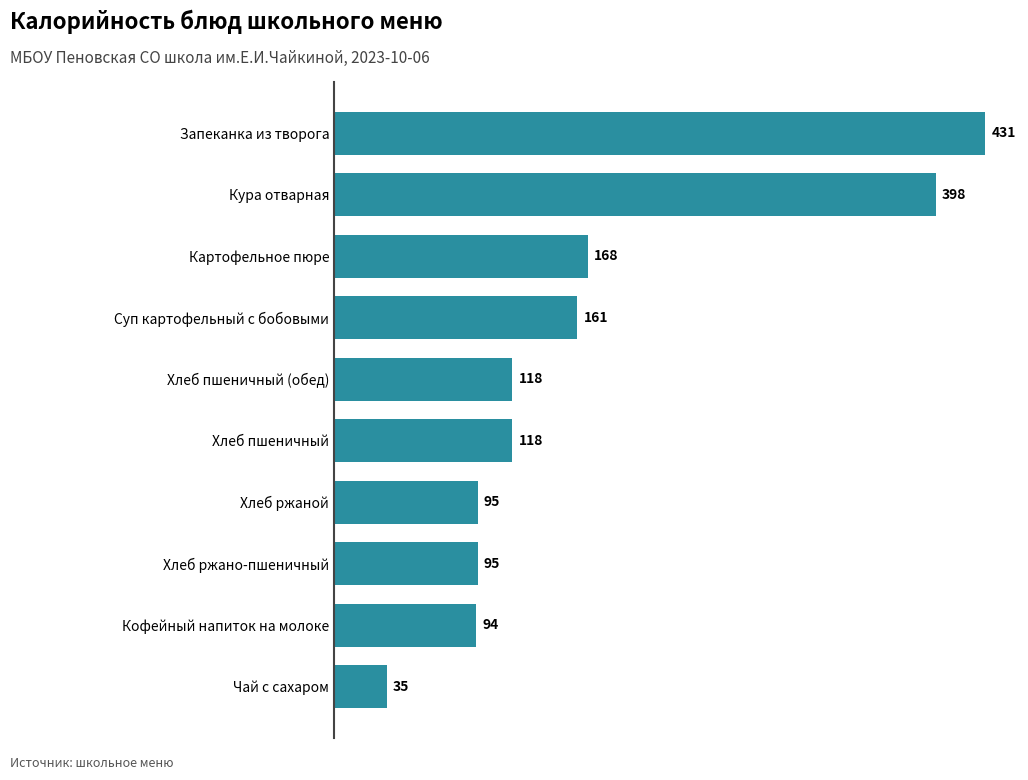

Is it true that the value at Хлеб ржано-пшеничный is 55?

False